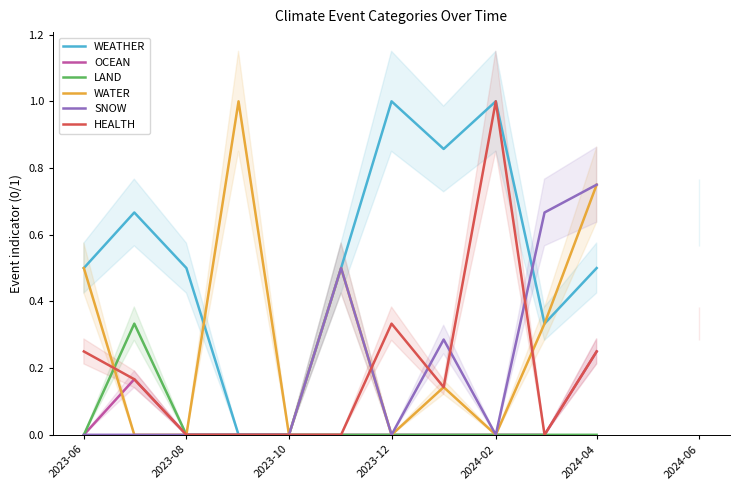

Rank the series by their maximum value, from highest to lowest.

WEATHER, WATER, HEALTH, SNOW, LAND, OCEAN